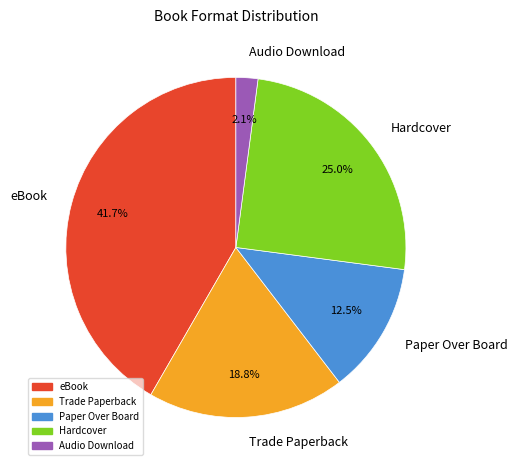

How much of the chart is everything except Audio Download?

97.9%